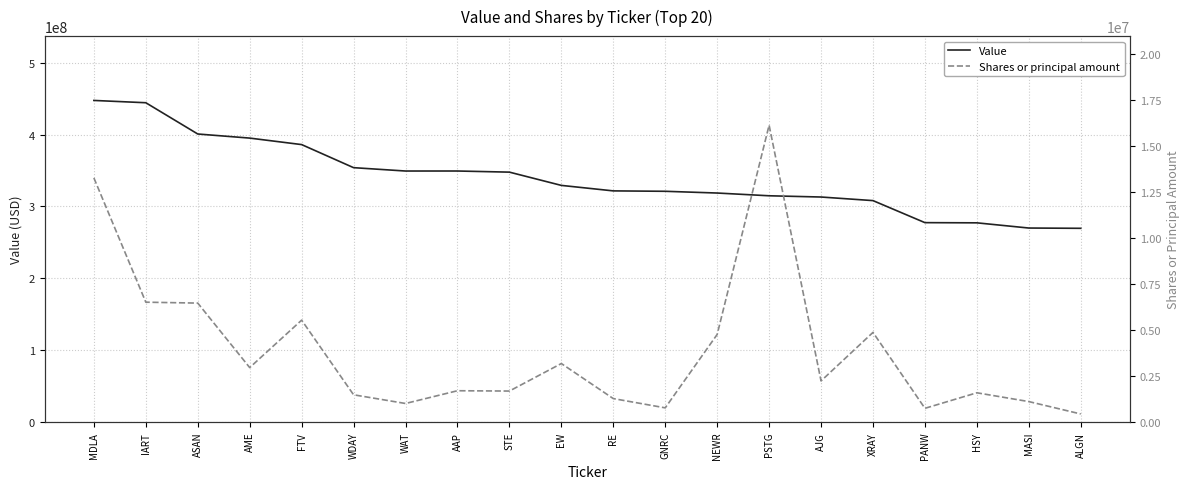

True or false: Shares or principal amount and Value cross at least once.

False